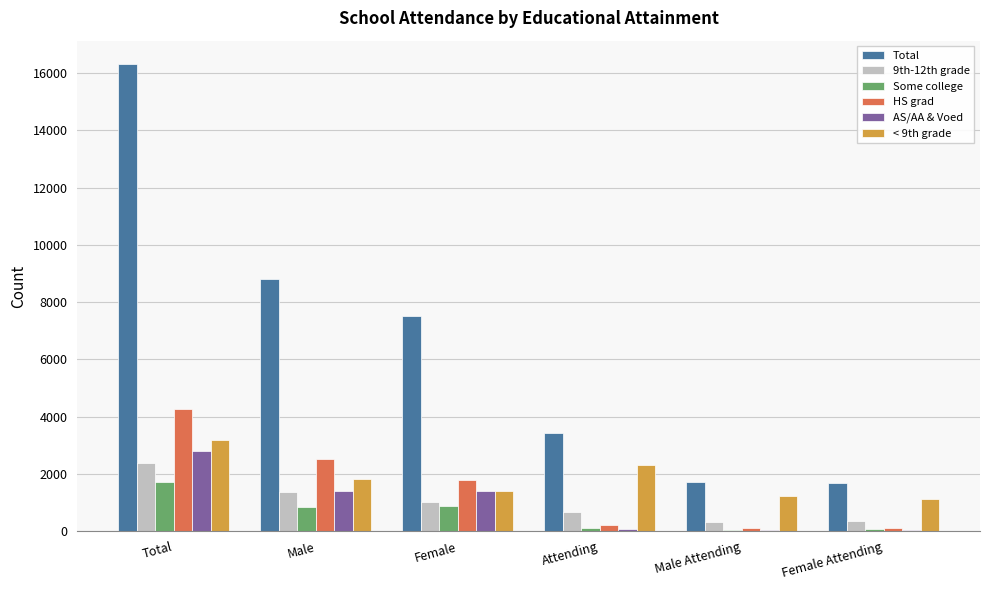

What is the total value across all series at Male?

16687